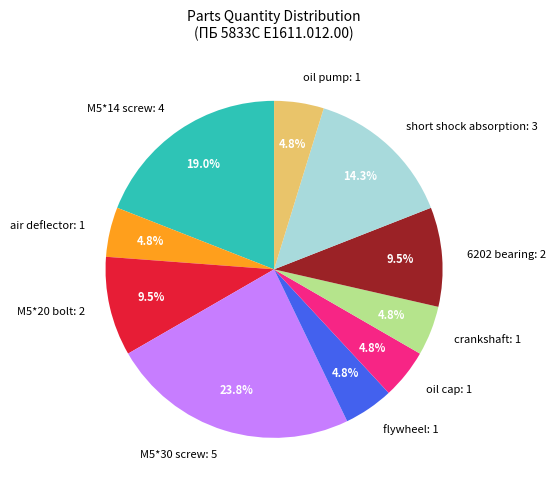

Is M5*30 screw: 5 the majority of the pie?

No